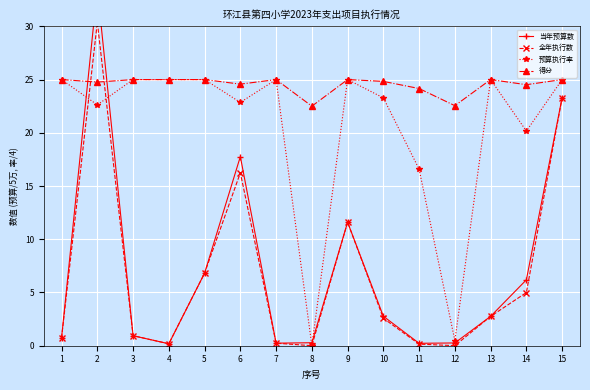

What is the approximate value of 全年执行数 at 14?

5.0